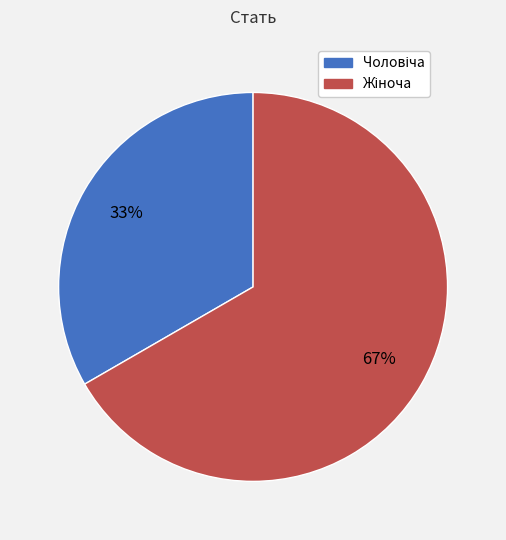

Is there any slice that represents more than half of the pie?

Yes